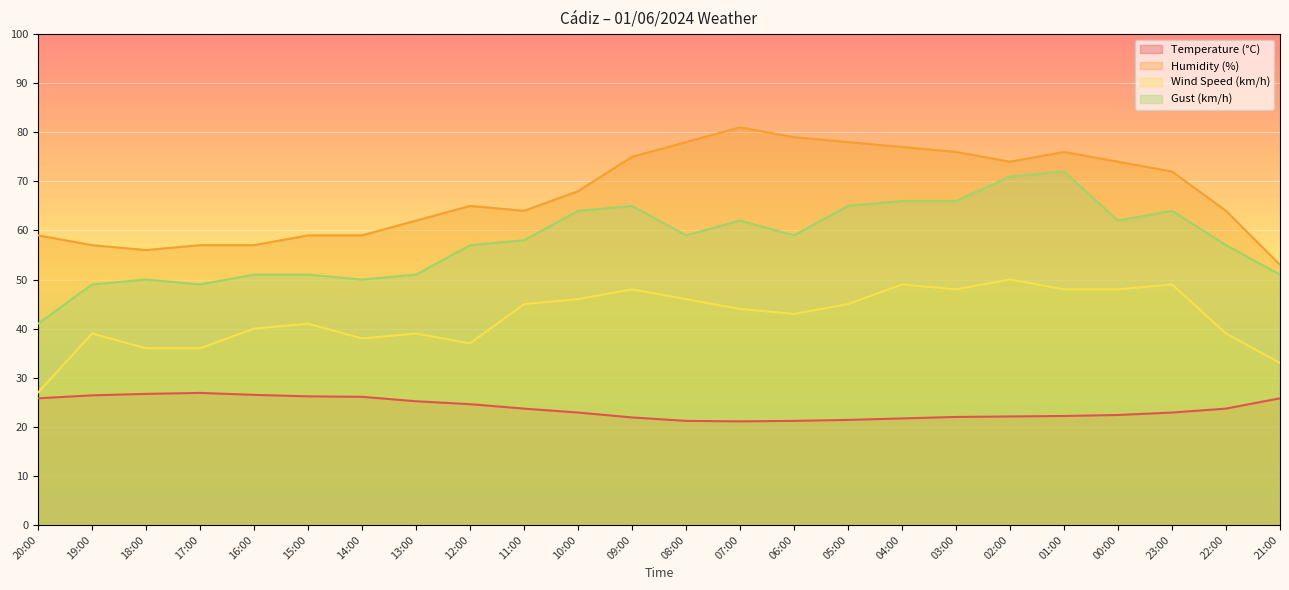

List the series in order of their overall mean, lowest first.

Temperature (°C), Wind Speed (km/h), Gust (km/h), Humidity (%)